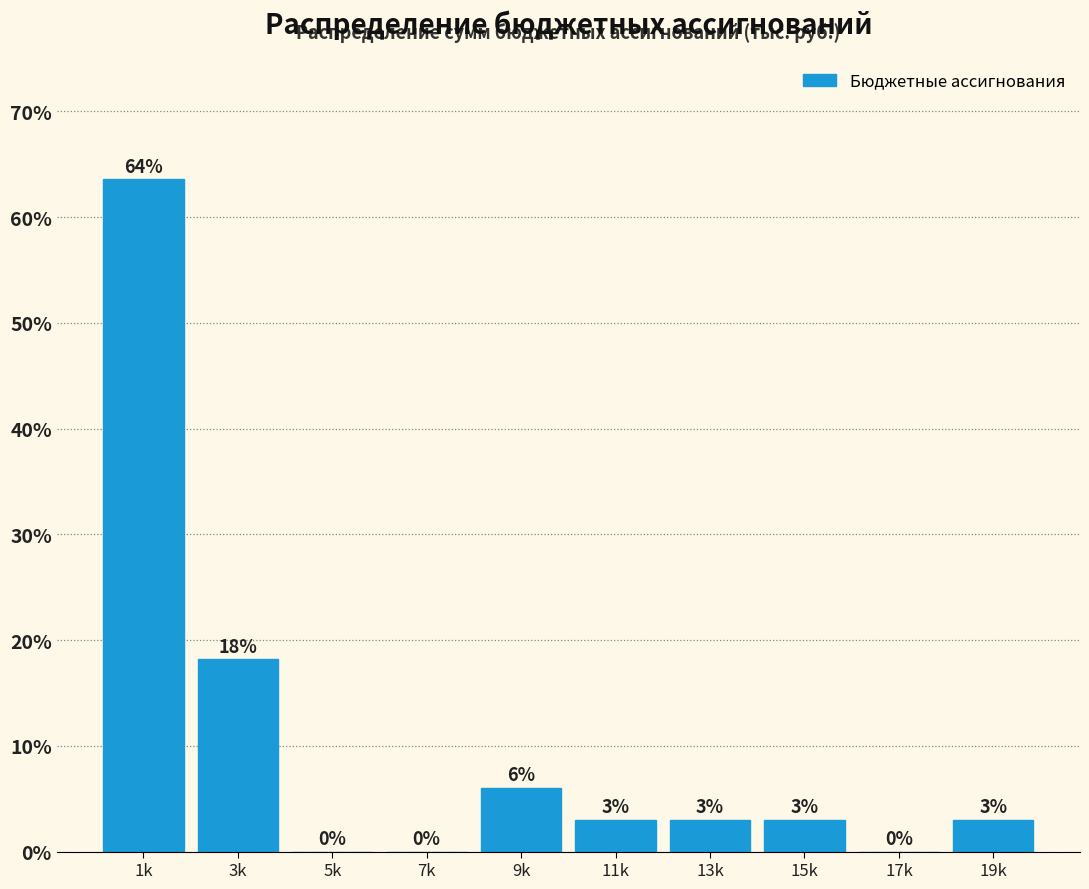

Is it true that the value at 1k is 97.3?

False